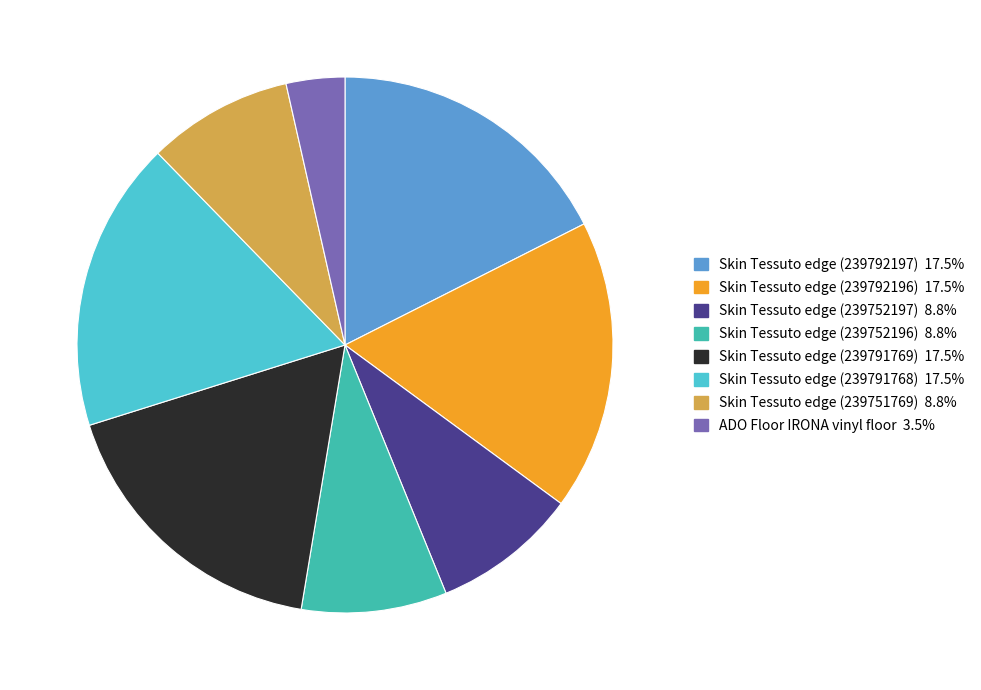

The Skin Tessuto edge (239752196) slice represents 9% of the pie. True or false?

True